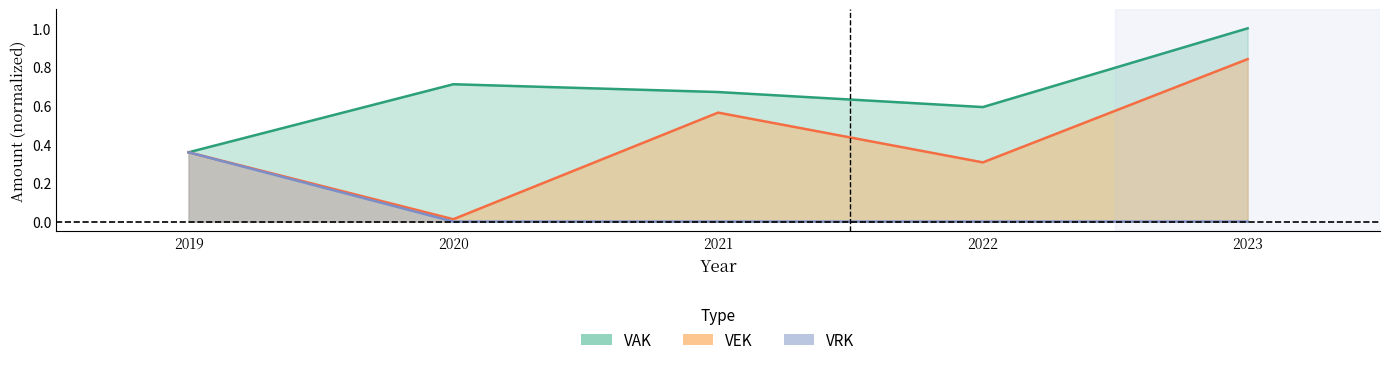

True or false: VAK and VEK intersect in this chart.

False